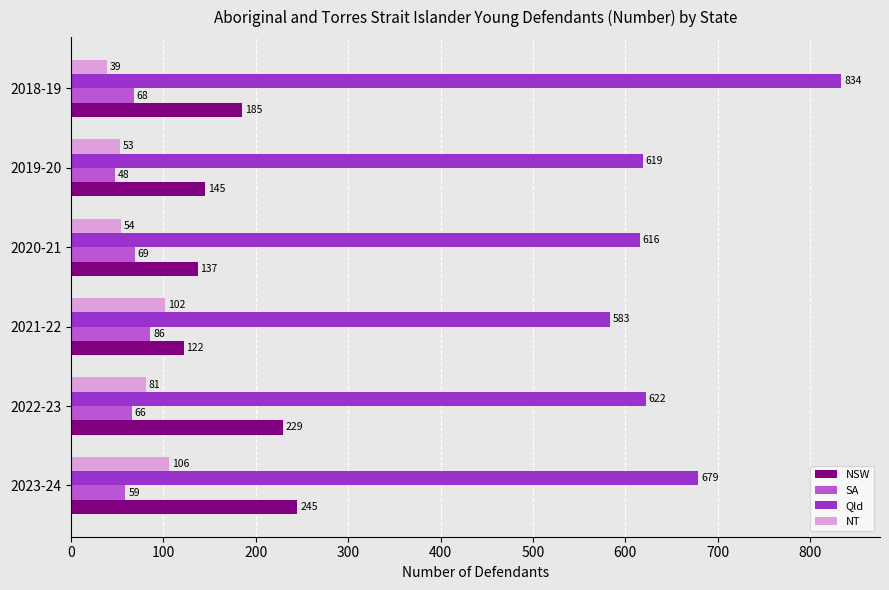

What is the greatest value displayed?

834